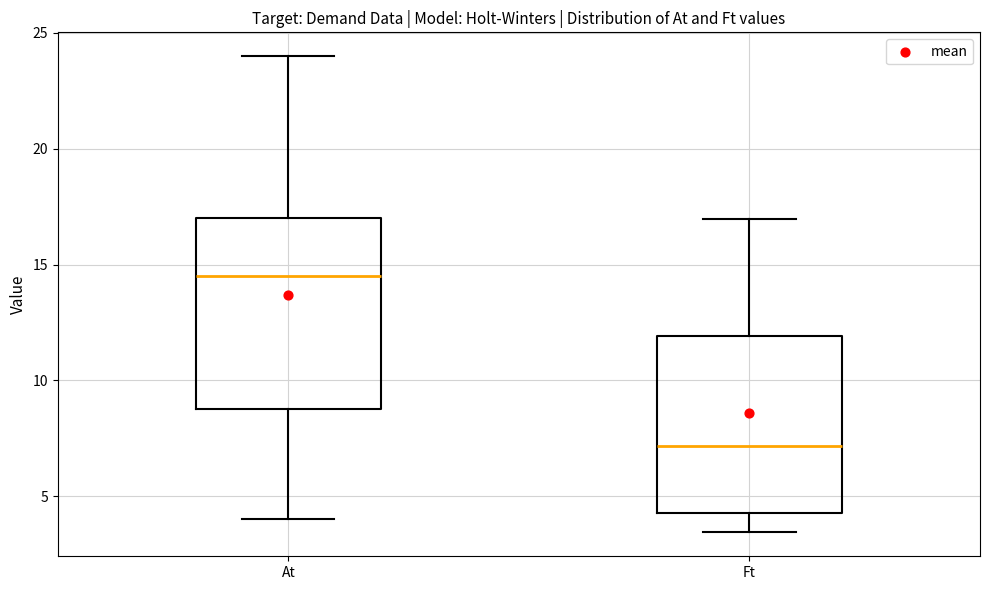

Where is the lower edge of the box for Ft on the y-axis? The values are not printed on the chart, so give them approximately, as read against the axis.

4.5